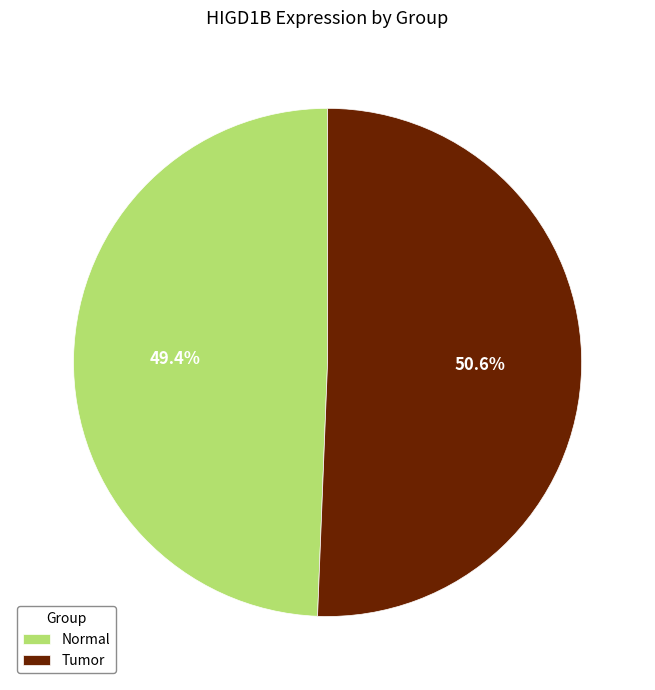

To the nearest percent, what is the average slice percentage?

50%